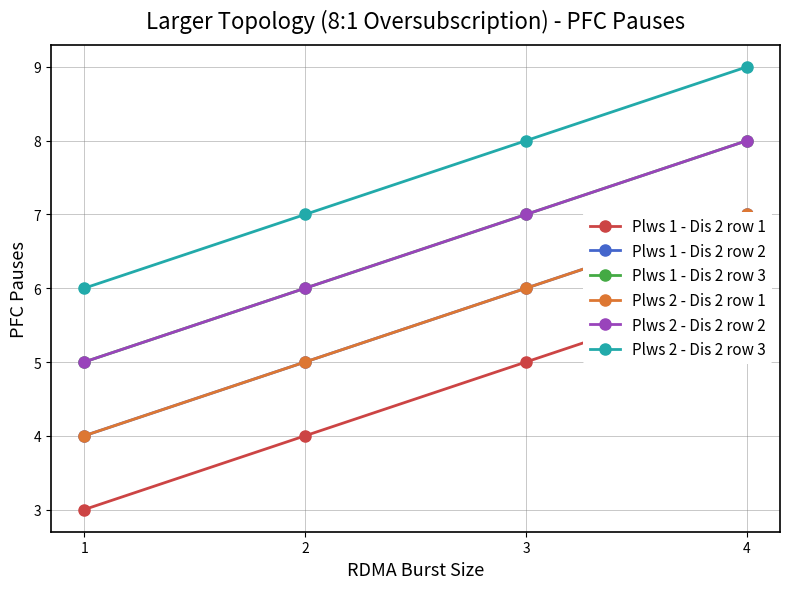

Where does the Plws 2 - Dis 2 row 3 series first go above 8?

4